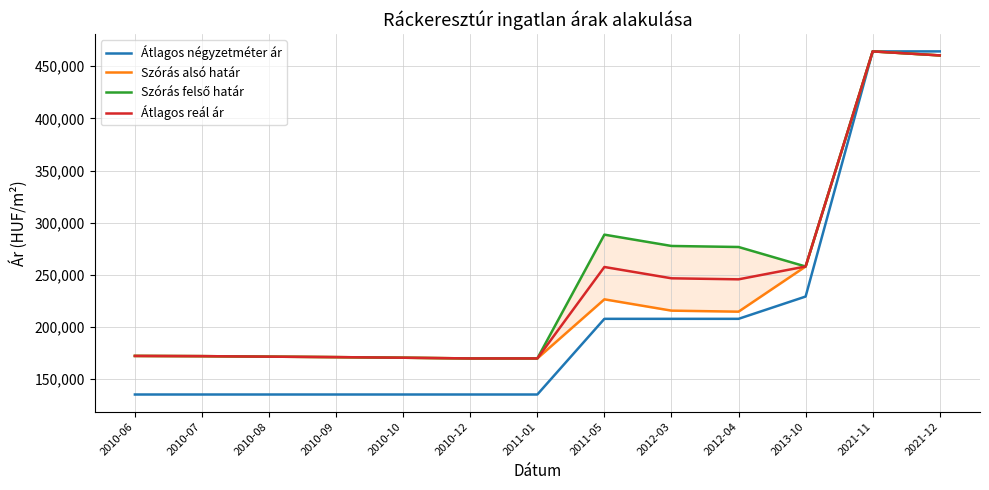

Between 2011-05 and 2021-11, which series saw the biggest shift?

Átlagos négyzetméter ár